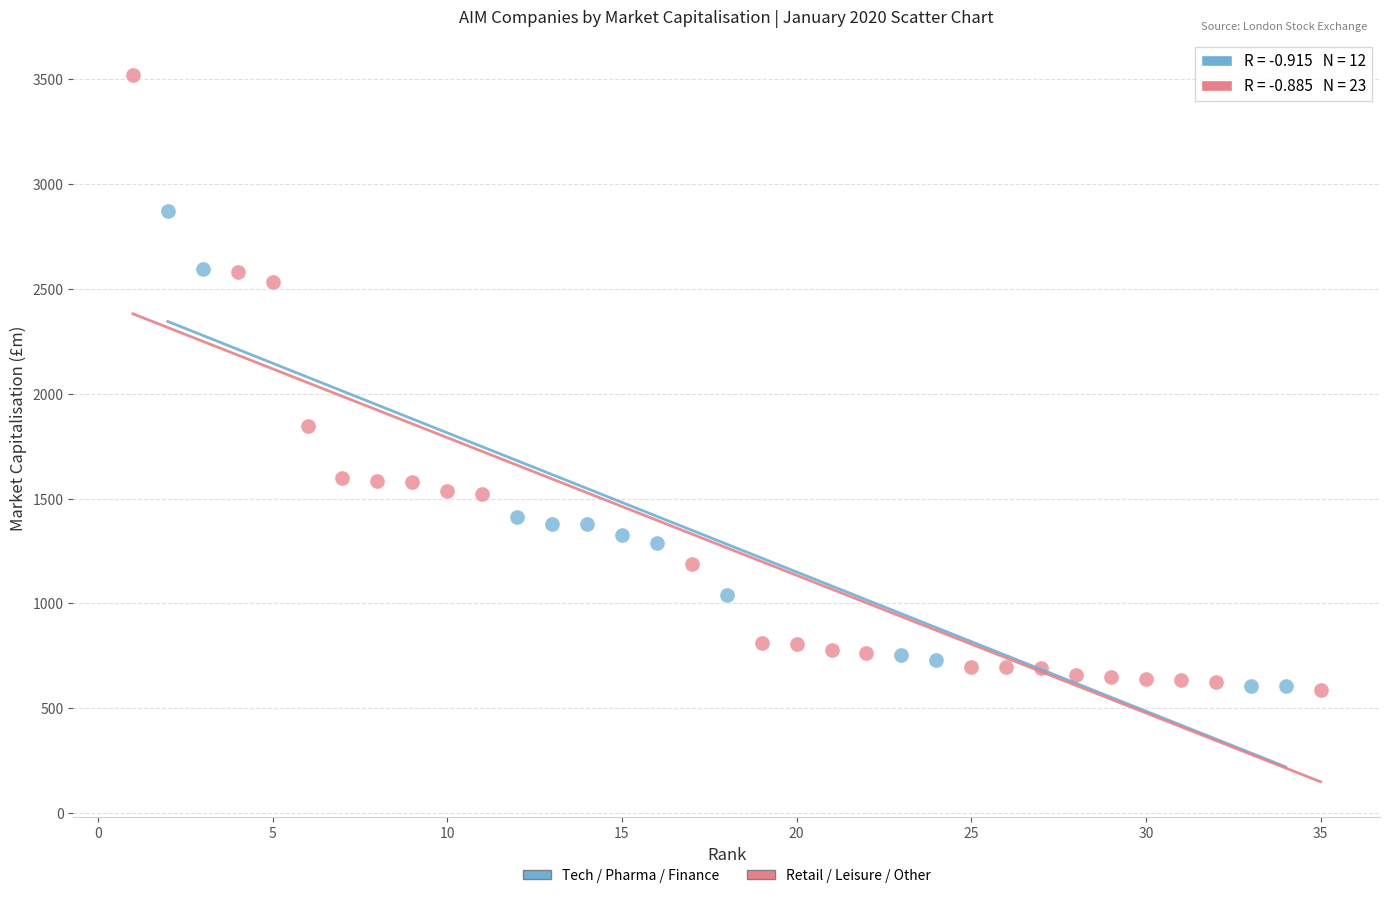

Which series has the widest spread of Y values?

Retail / Leisure / Other